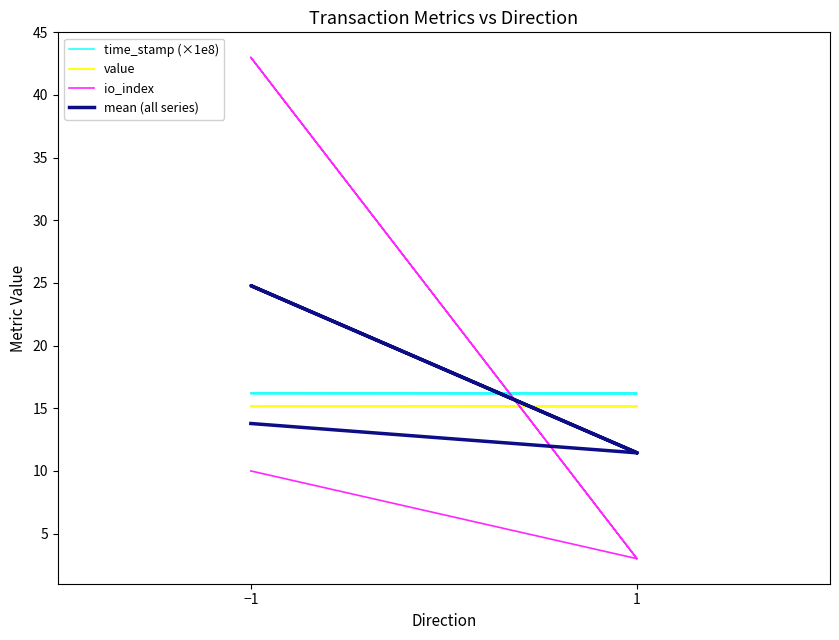

True or false: io_index has a value of 10.0 at −1.

True